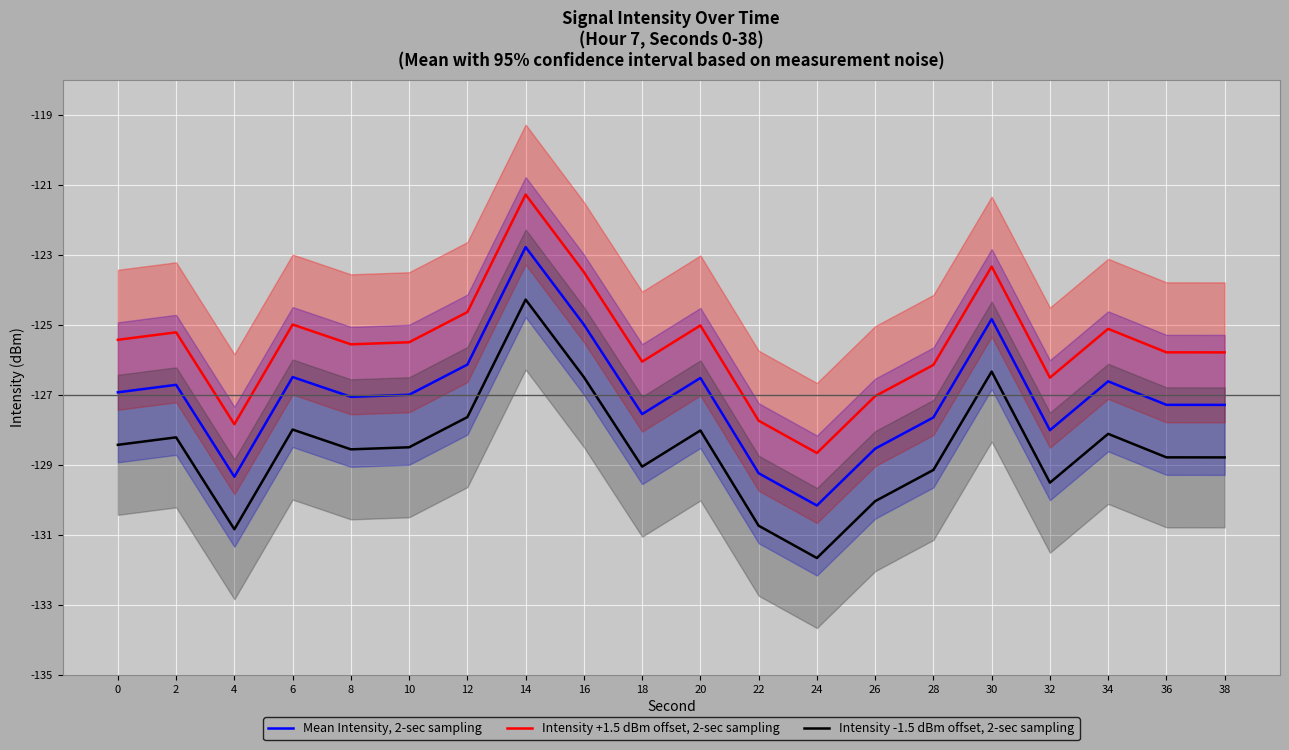

What is the minimum value shown in the chart?

-131.7